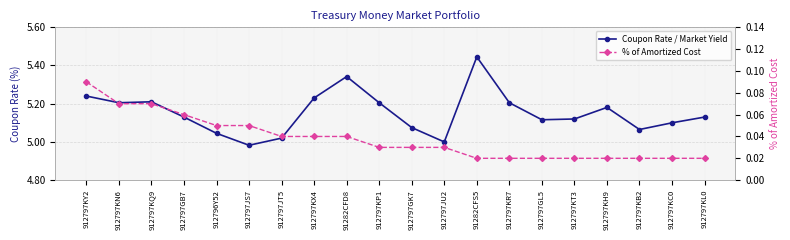

Which series has the widest spread of values?

Coupon Rate / Market Yield